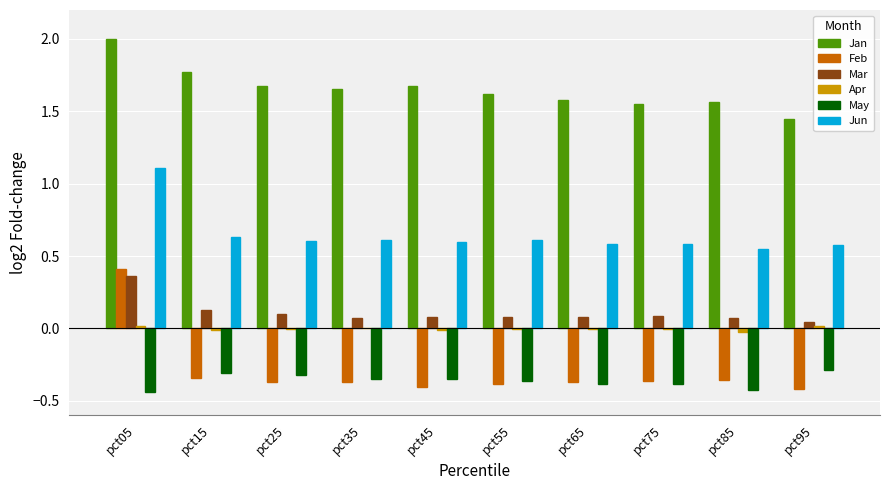

How many categories are shown in the chart?

10